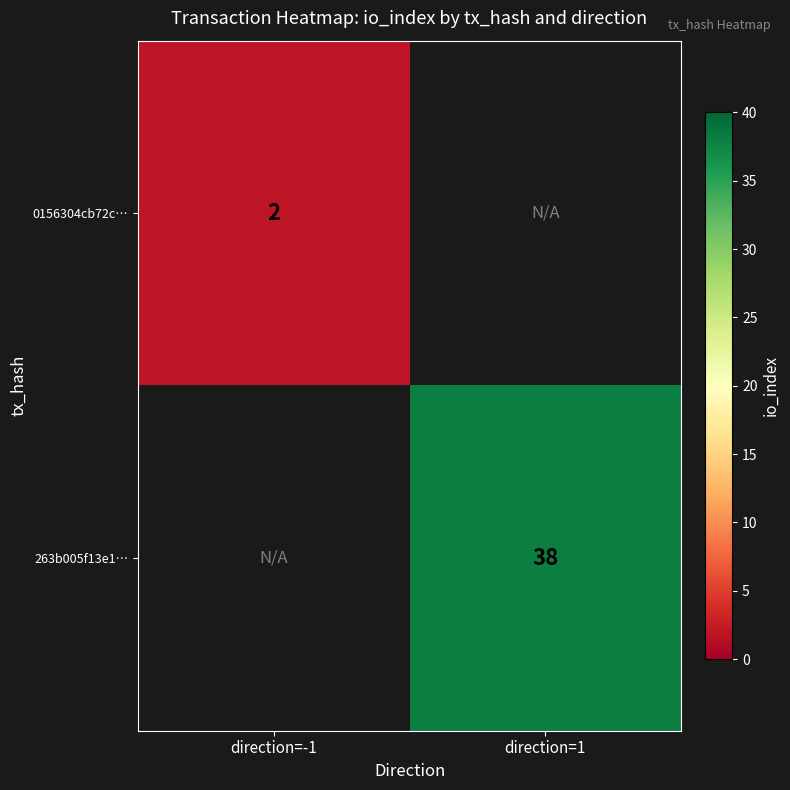

At how many categories does at least one series exceed 23?

1